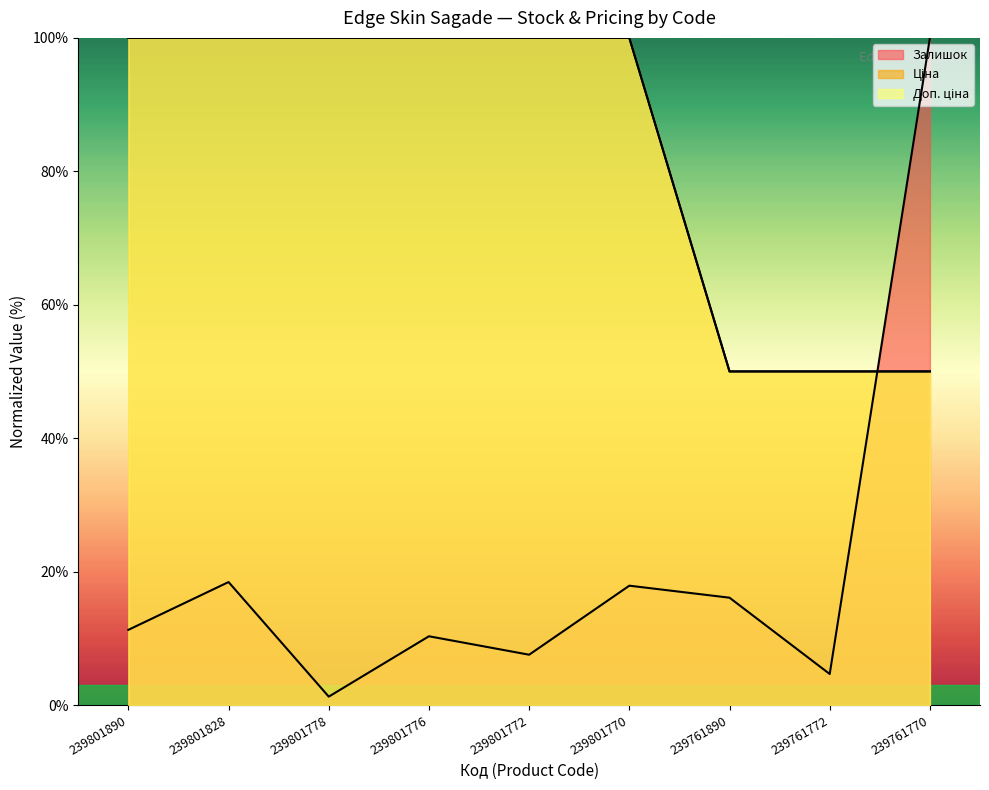

How many intersections are there between Залишок and Доп. ціна?

1